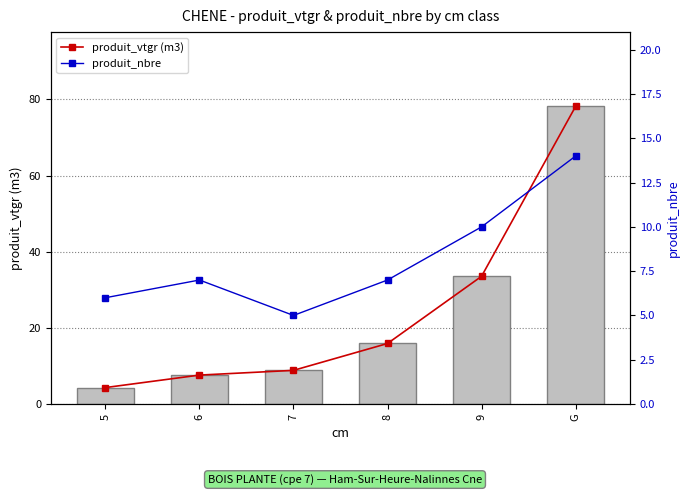

At which category does the chart reach its minimum across all series?

5